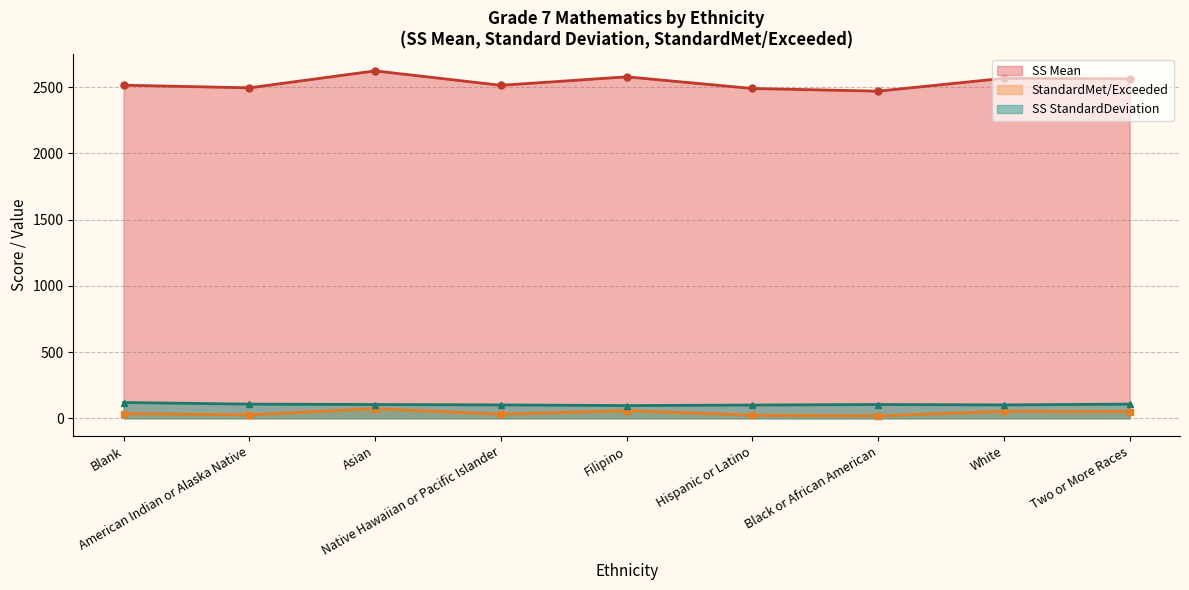

Between Hispanic or Latino and Two or More Races, which series saw the biggest shift?

SS Mean